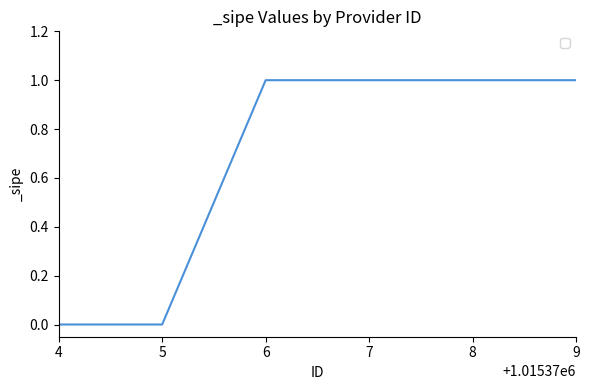

What is the sum of all values?

4